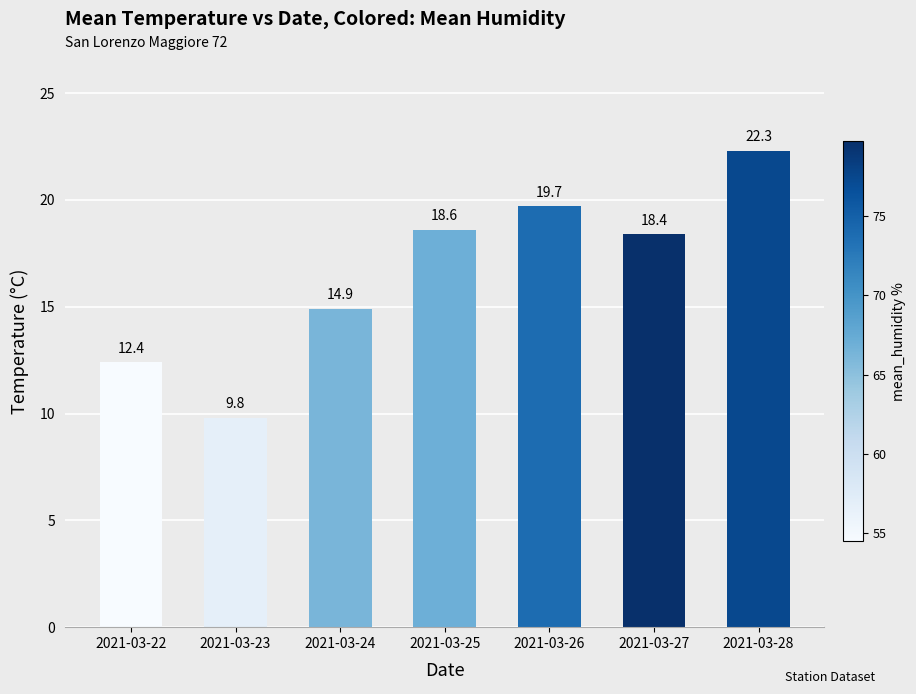

How many data points does each series have?

7